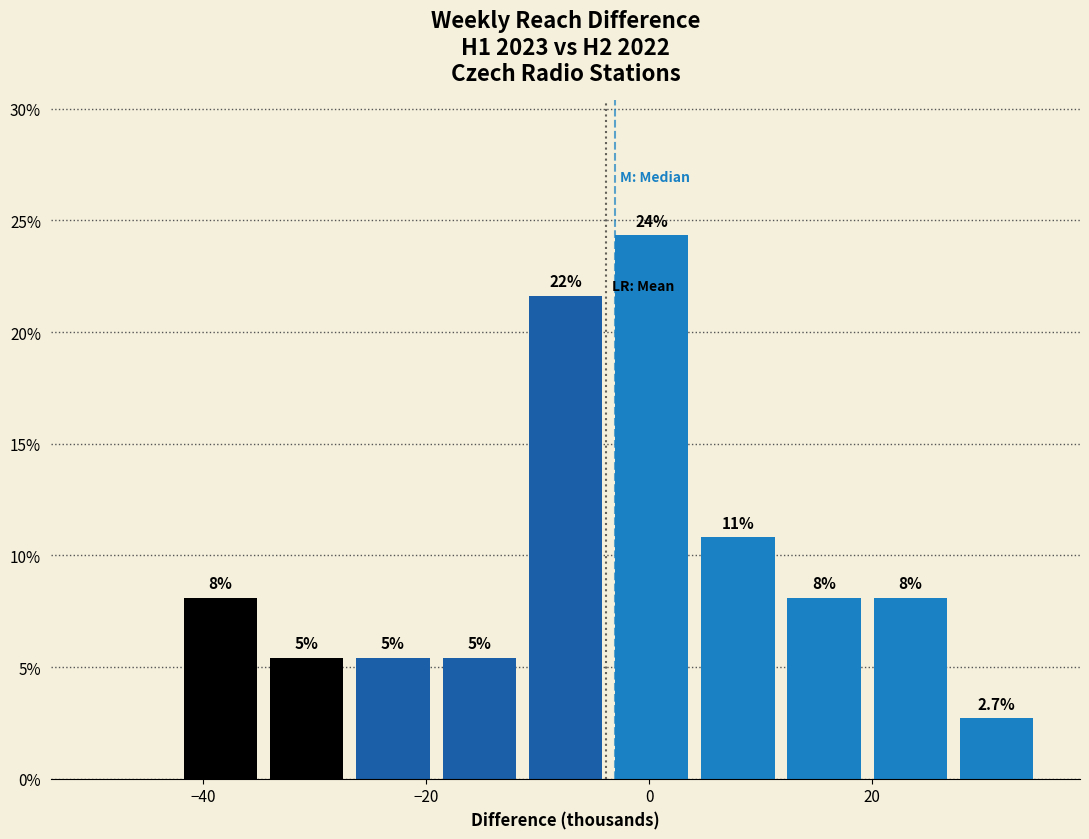

Around what value on the x-axis is the tallest bar? Give the approximate position of its centre, as read against the axis.

0